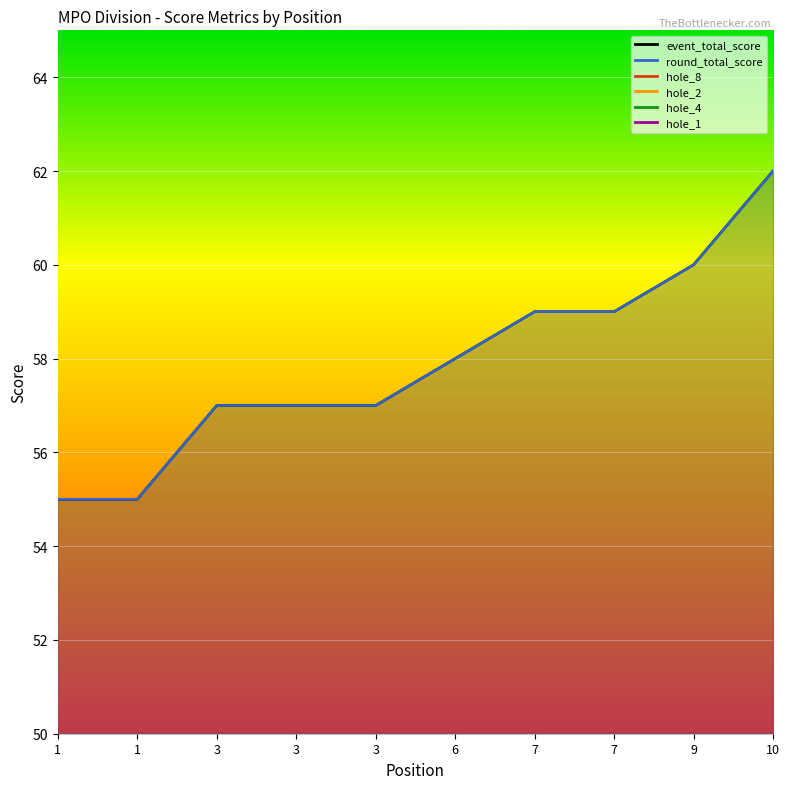

What is the sum of the hole_8 values at 3 and 7?

8